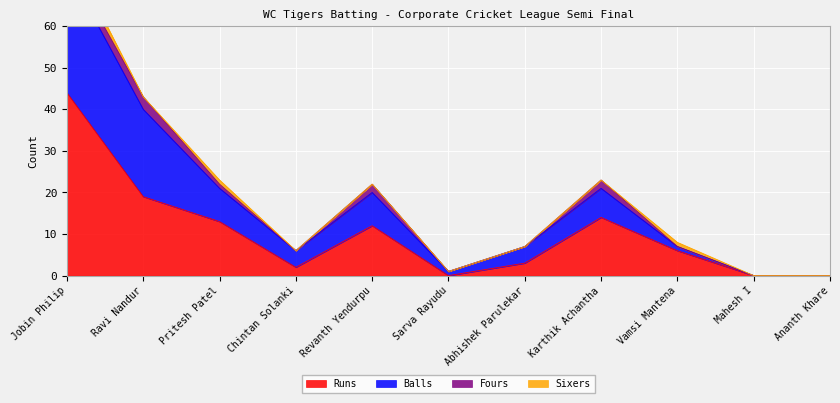

What is the difference between the maximum and second lowest values in the Balls series?

76